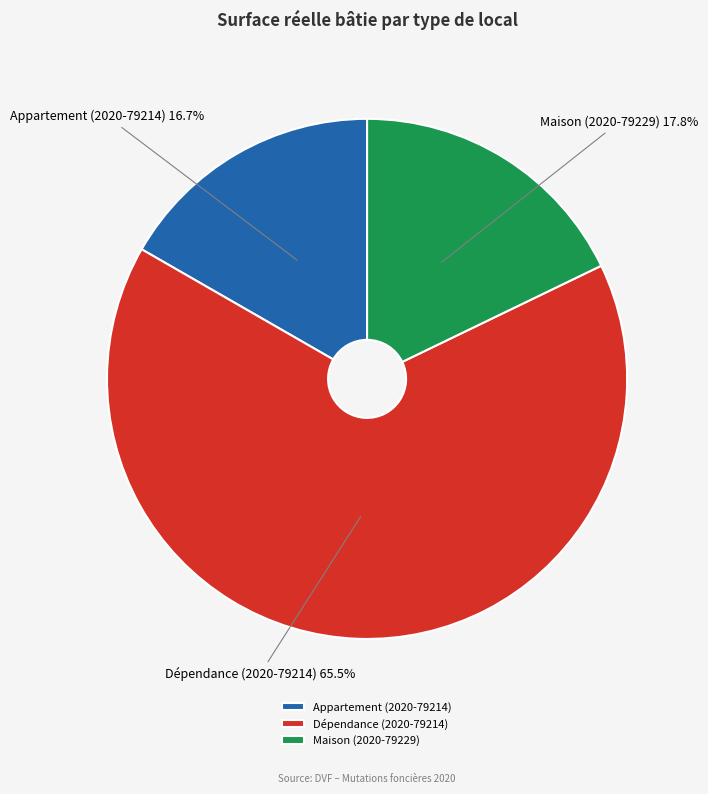

Rank the categories by value from highest to lowest.

Dépendance (2020-79214), Maison (2020-79229), Appartement (2020-79214)